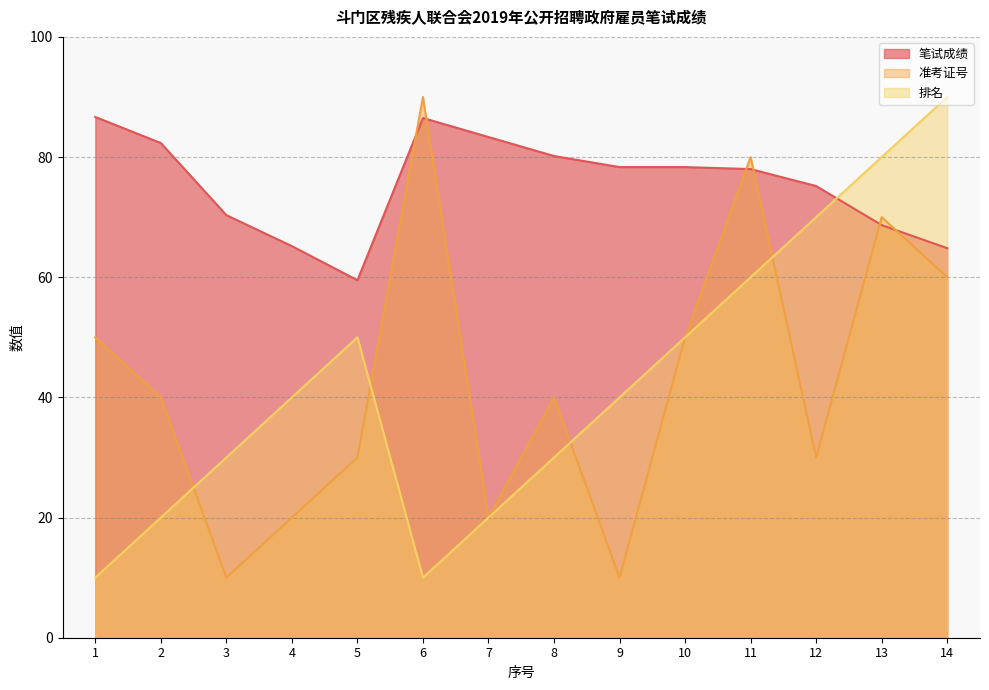

True or false: 准考证号 has more than 1 points higher than both neighbors.

True